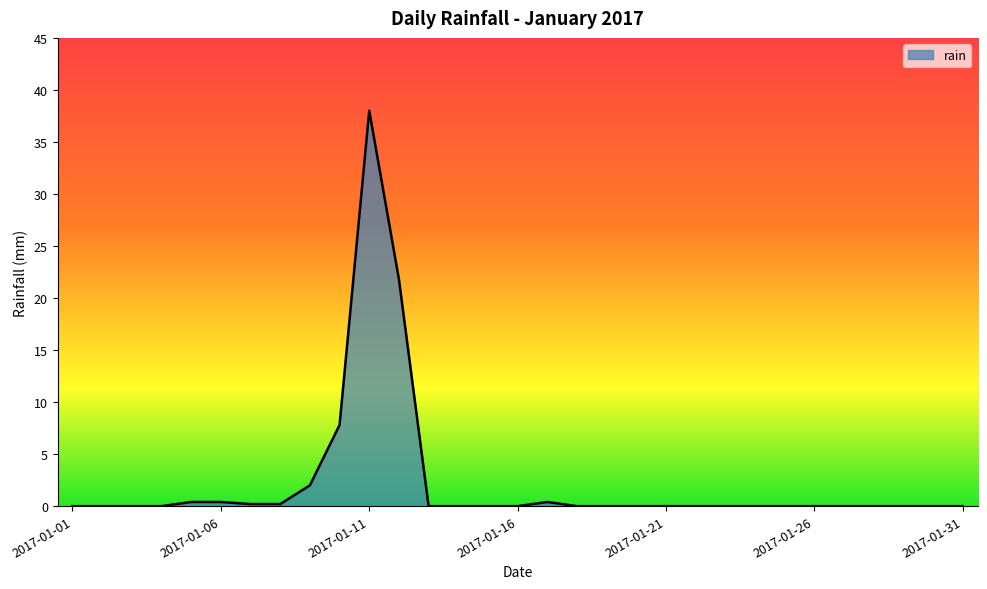

Reading left to right, transcribe all the data shown in this chart.

0.0	0.0	0.0	0.0	0.4	0.4	0.2	0.2	2.0	7.8	38.0	21.8	0.0	0.0	0.0	0.0	0.4	0.0	0.0	0.0	0.0	0.0	0.0	0.0	0.0	0.0	0.0	0.0	0.0	0.0	0.0